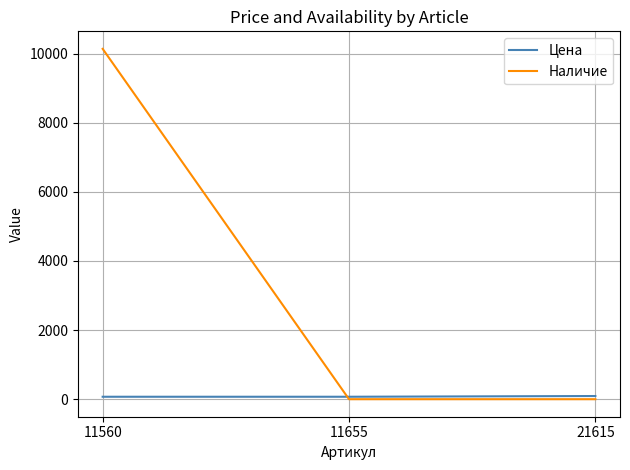

List the series in order of their overall mean, lowest first.

Цена, Наличие